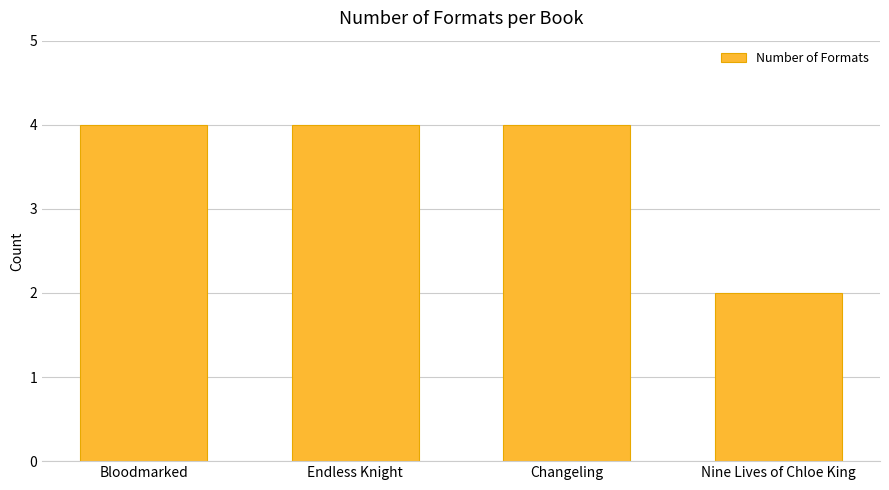

What position from the right is Changeling?

2